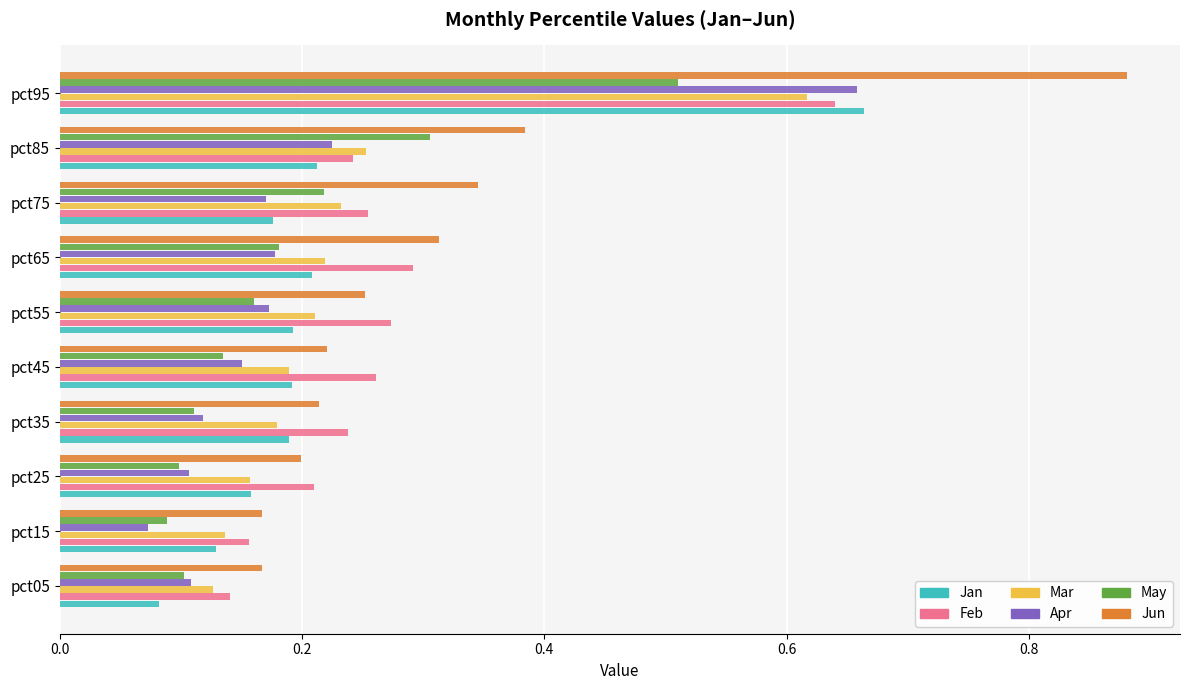

True or false: Feb has a value of 0.3 at pct45.

True